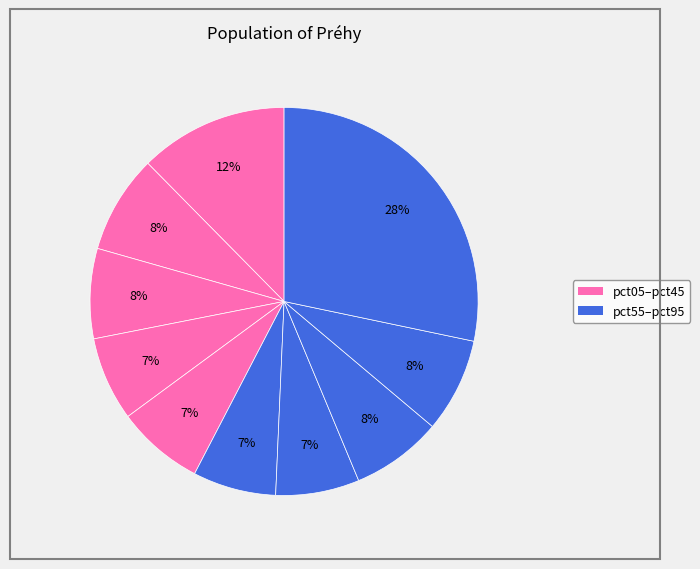

Which slice is the largest?

pct95